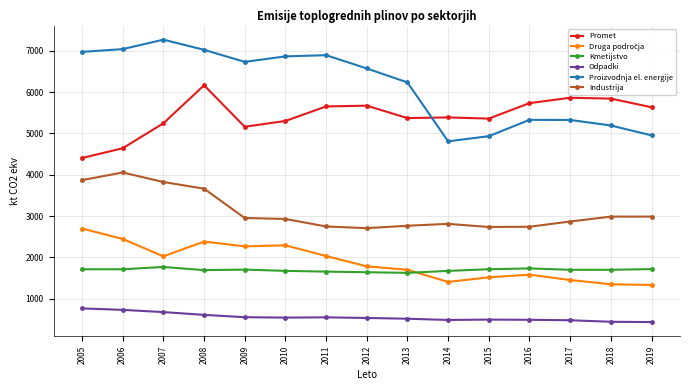

The Promet series shows 5389.3 at 2014. True or false?

True